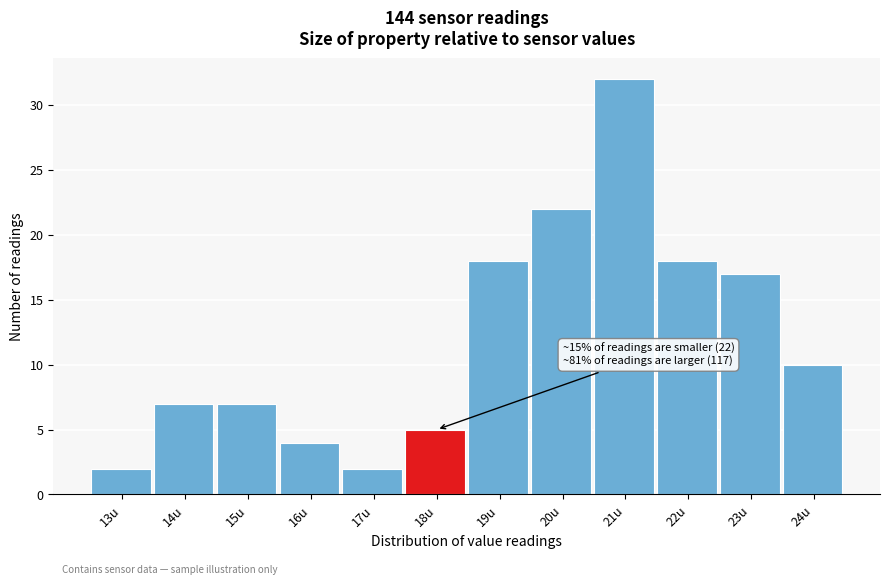

Reading right to left, list all the values displayed in this chart.

24u=10	23u=17	22u=18	21u=32	20u=22	19u=18	18u=5	17u=2	16u=4	15u=7	14u=7	13u=2